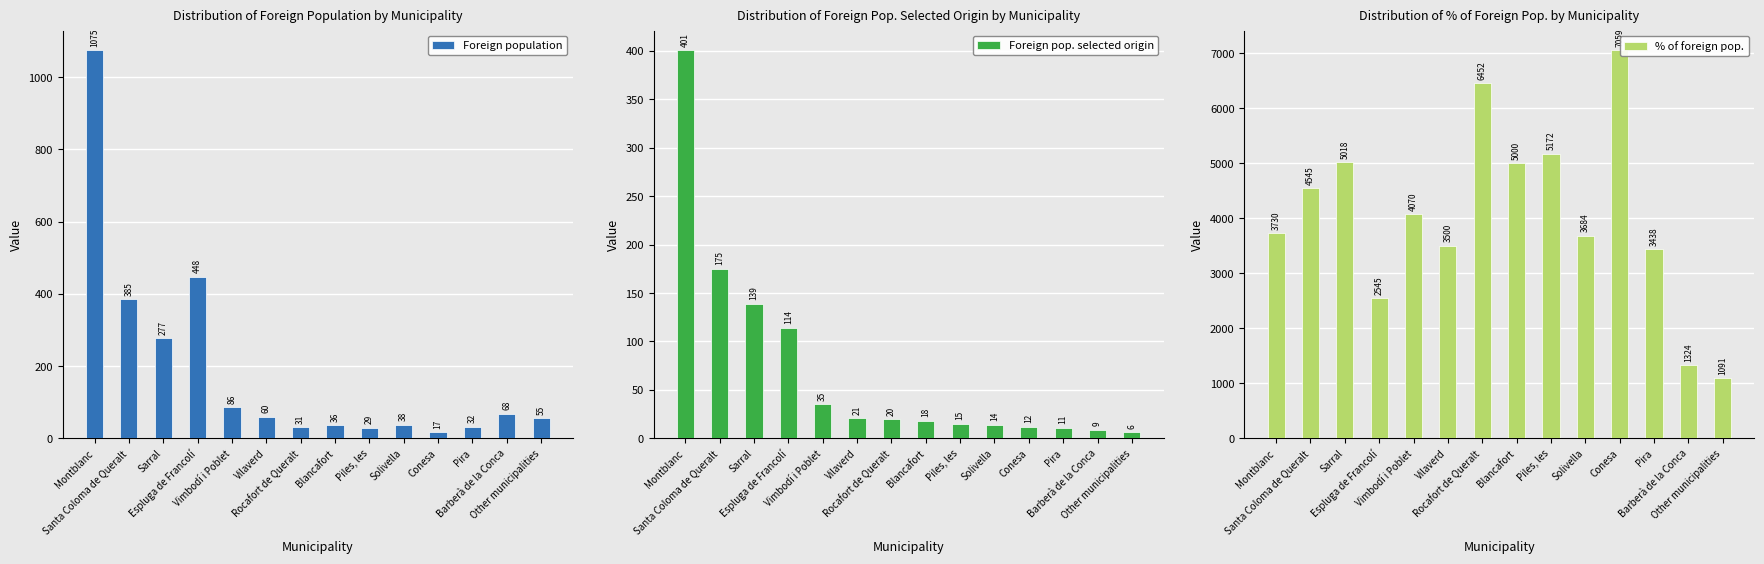

Does the chart contain any negative values?

No